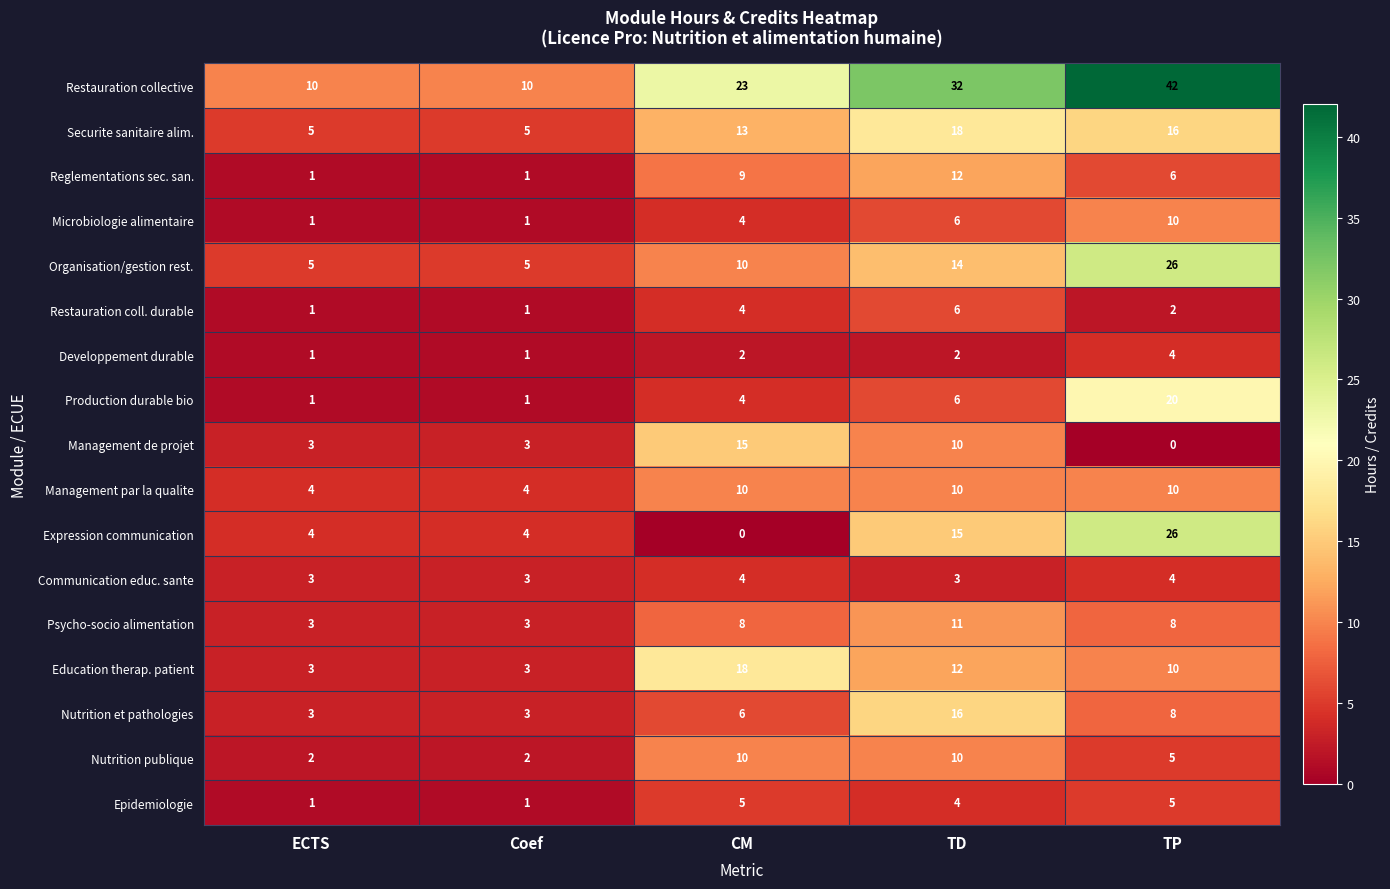

The Psycho-socio alimentation series shows 1 at Coef. True or false?

False